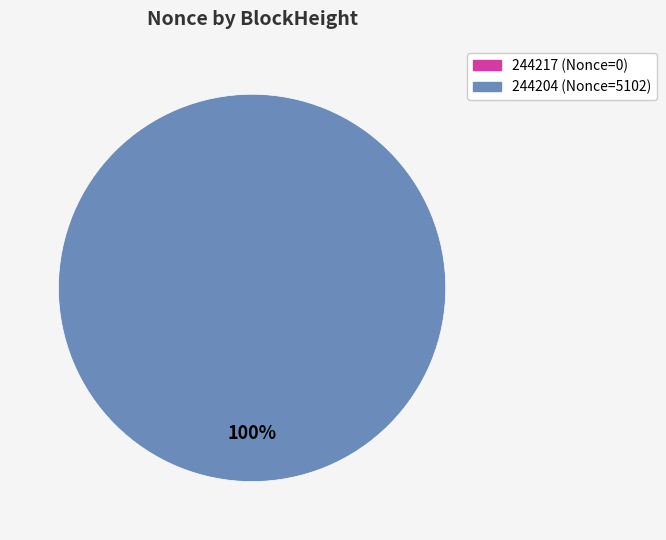

To the nearest percent, what is the average slice percentage?

50%